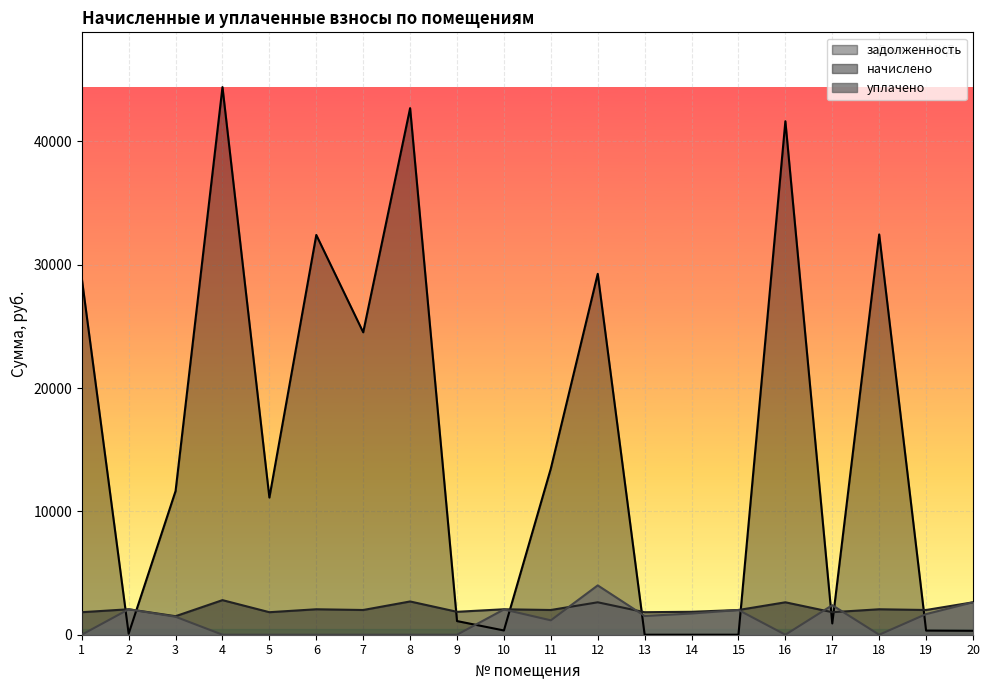

At which category does the chart reach its minimum across all series?

13